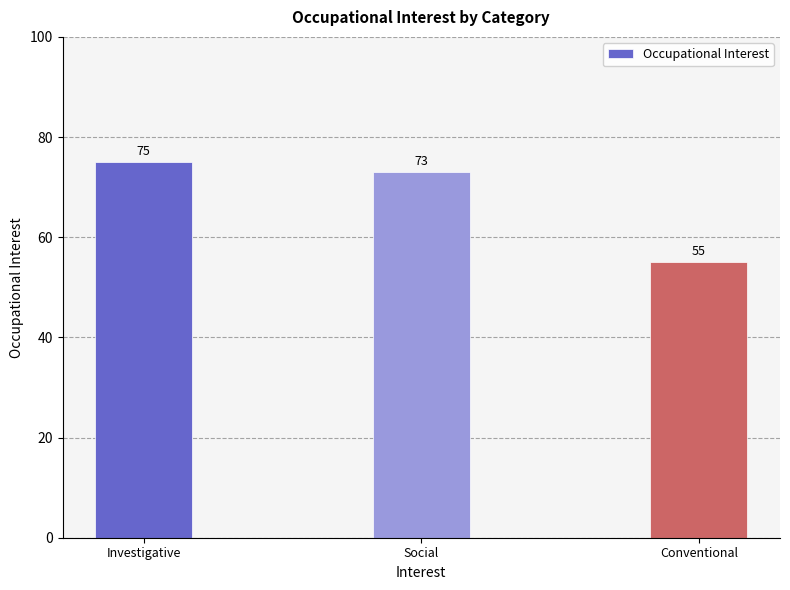

Is it true that the value at Social is 128?

False